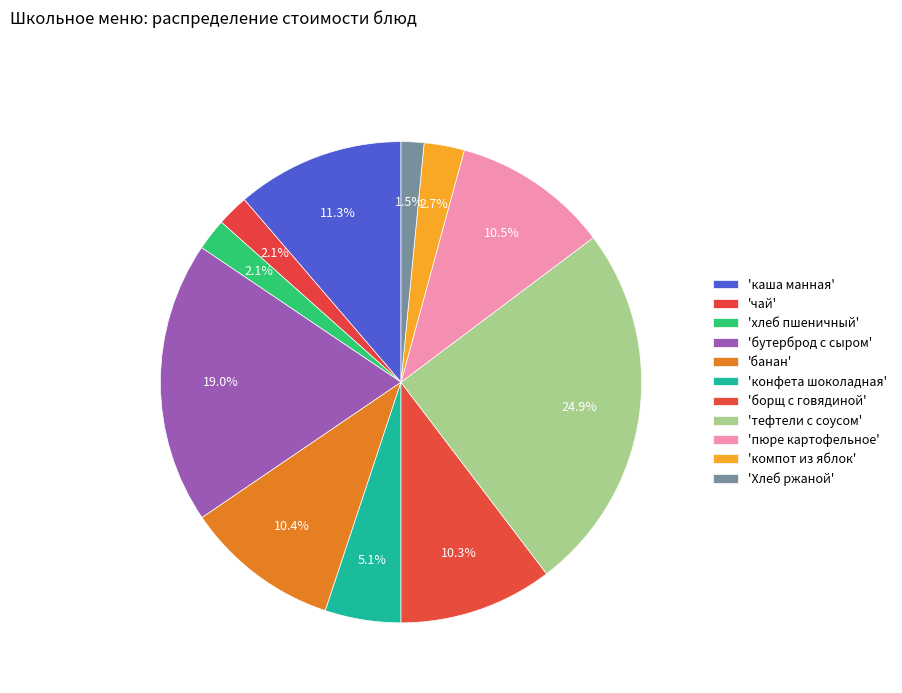

How many slices are in this pie chart?

11